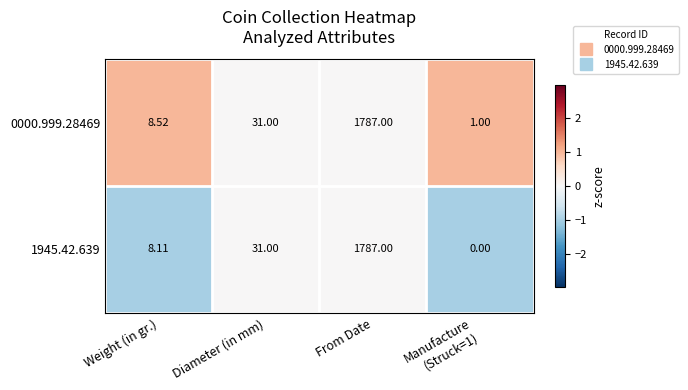

Count the number of data series in this chart.

2